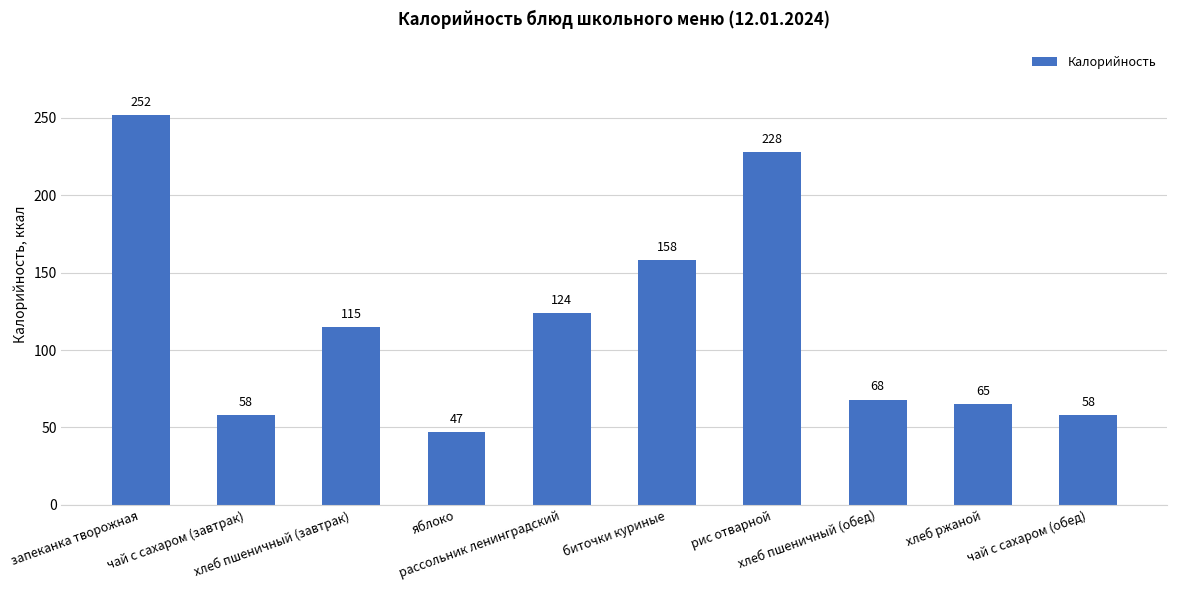

At which category does the chart reach its minimum across all series?

яблоко